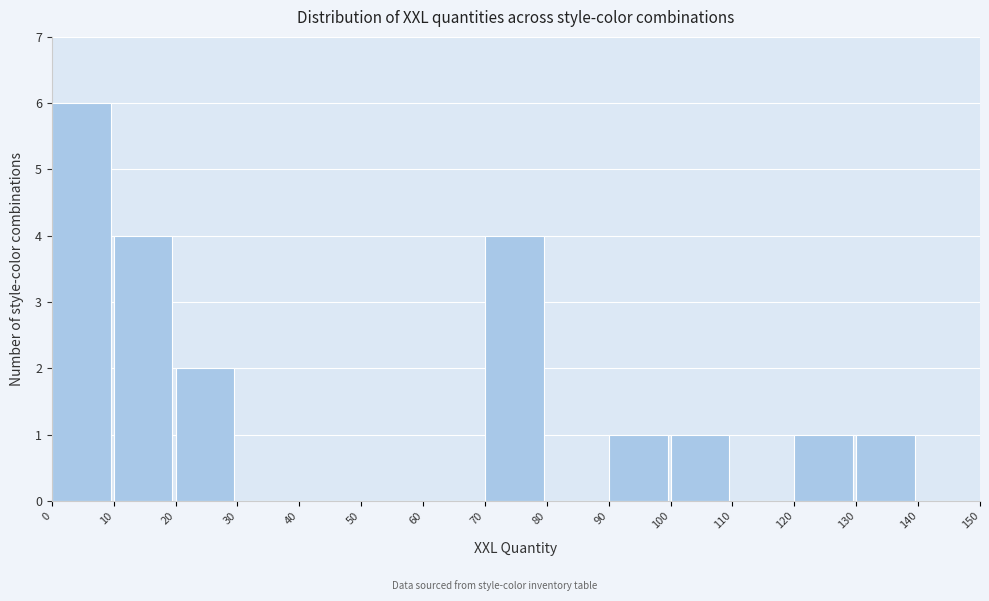

What is the height of the bar covering 0 to 10 on the x-axis? The values are not printed on the chart, so give them approximately, as read against the axis.

6